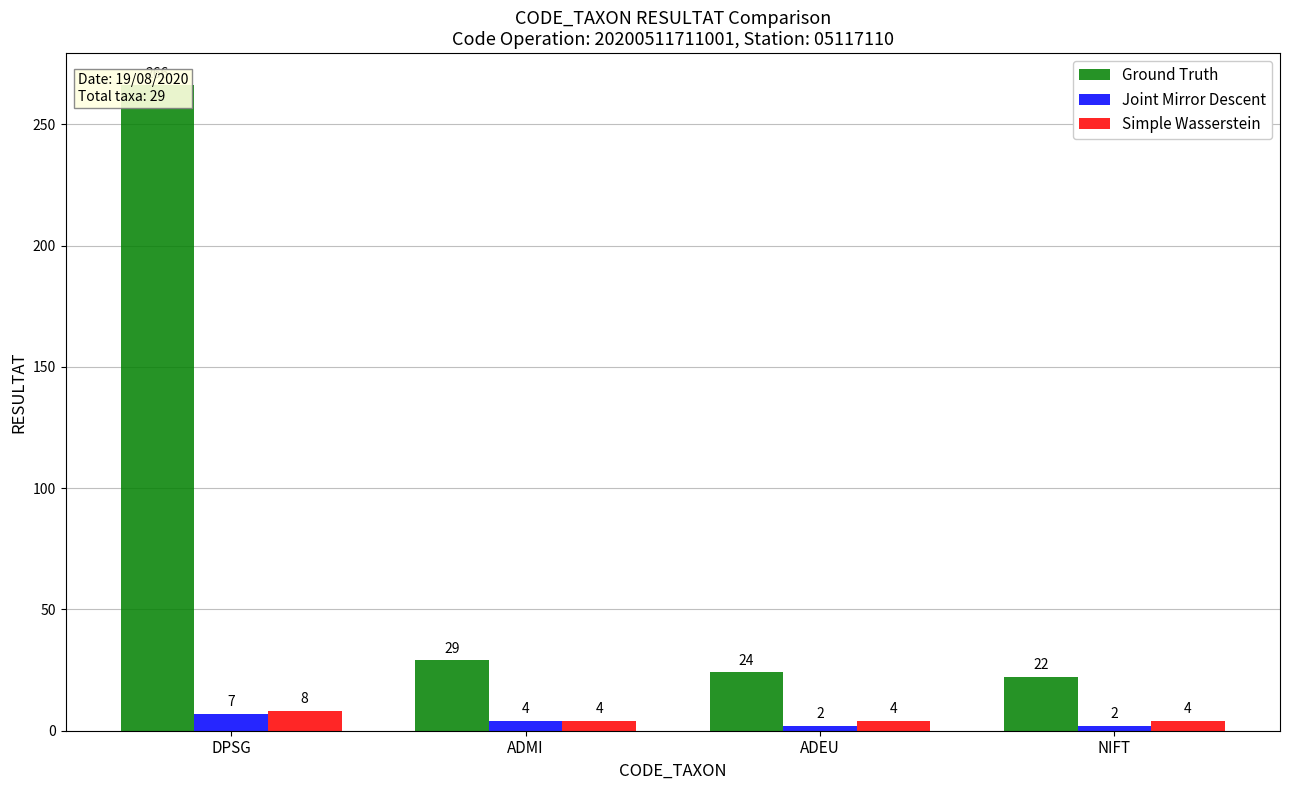

Rank the categories by Ground Truth value from lowest to highest.

NIFT, ADEU, ADMI, DPSG